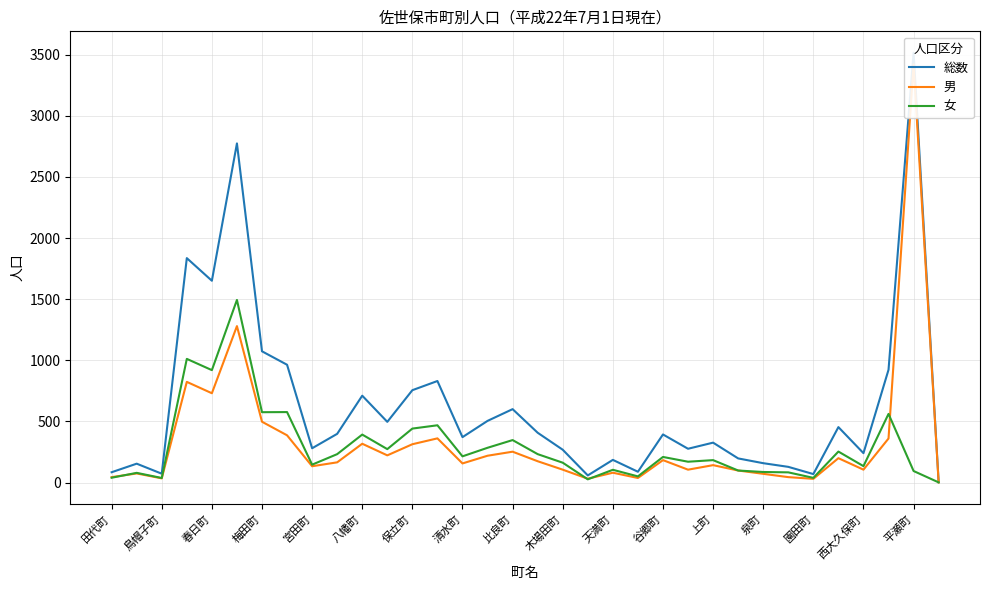

Which series has the largest total across all categories?

総数